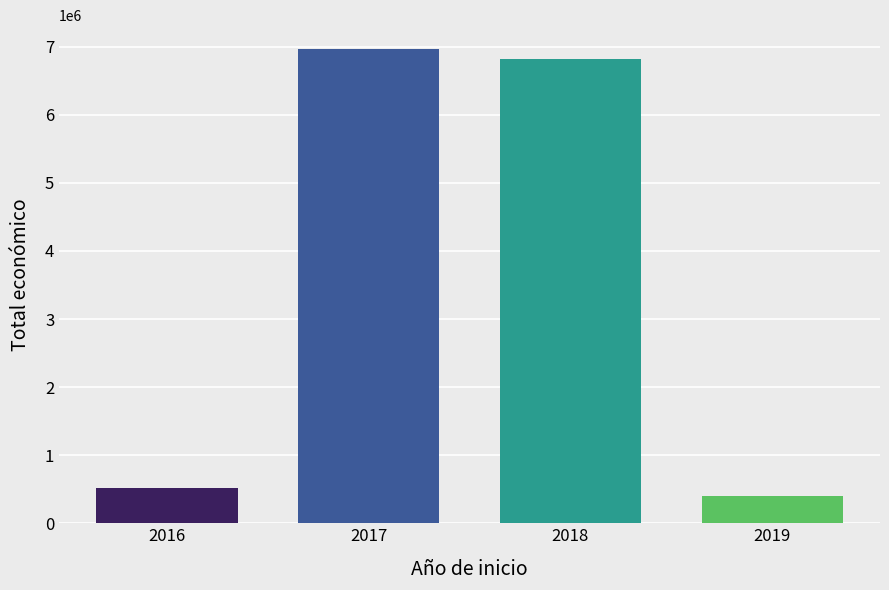

What is the minimum value shown in the chart?

393300